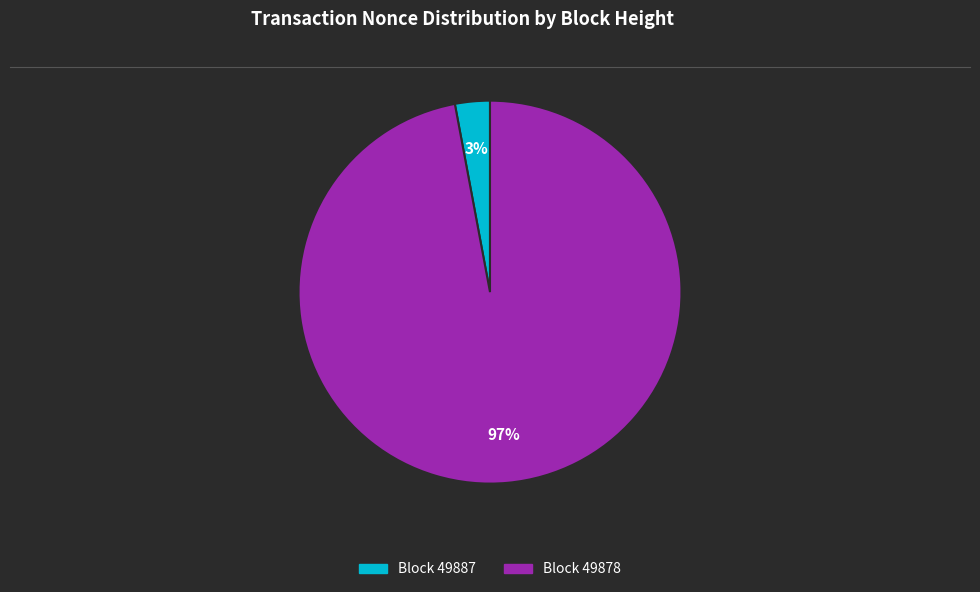

To the nearest percent, what is the average slice percentage?

50%